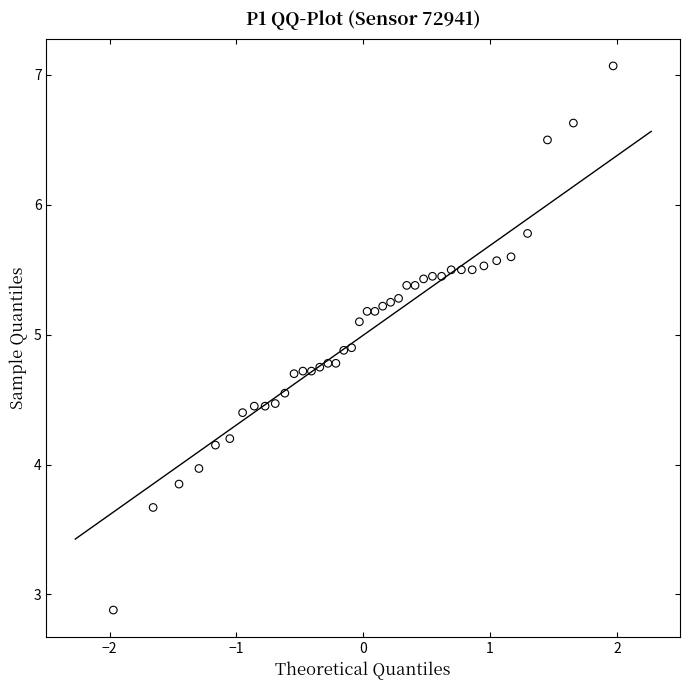

Count the number of points in this scatter plot.

40